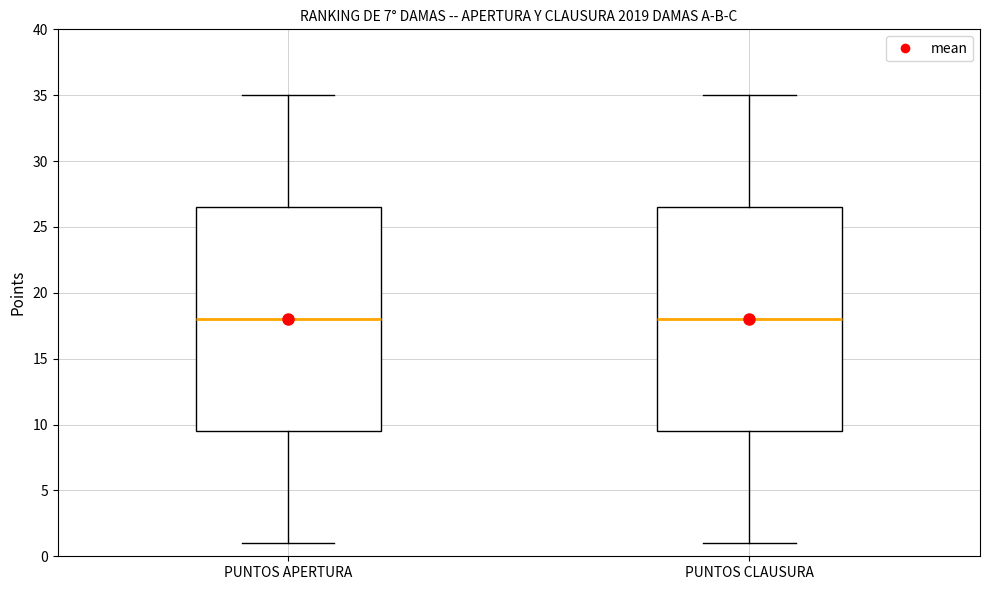

Where does the upper whisker of the box for PUNTOS APERTURA end on the y-axis? The values are not printed on the chart, so give them approximately, as read against the axis.

35.0